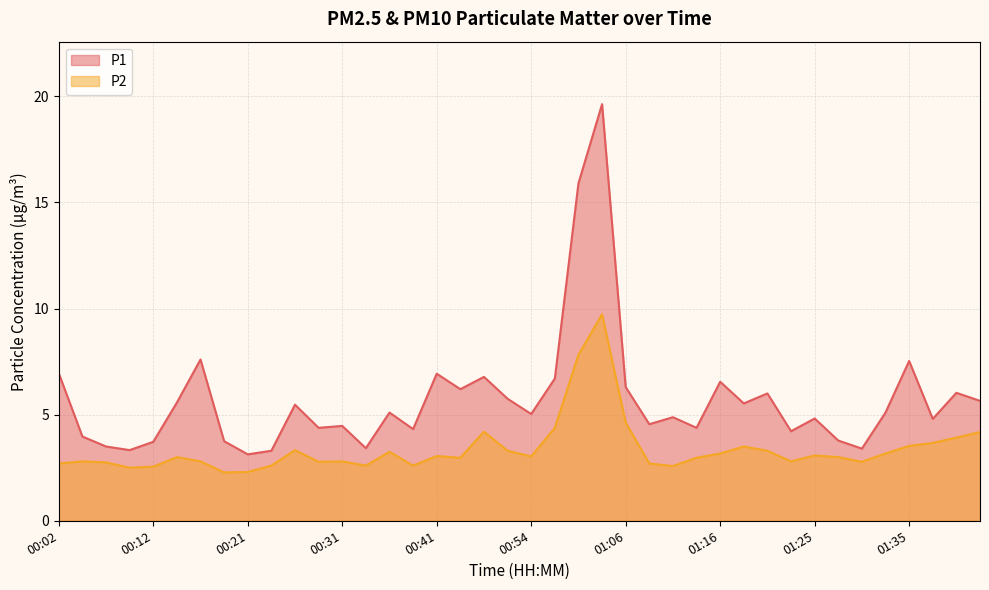

What is the difference between the maximum and minimum values in the P1 series?

16.5